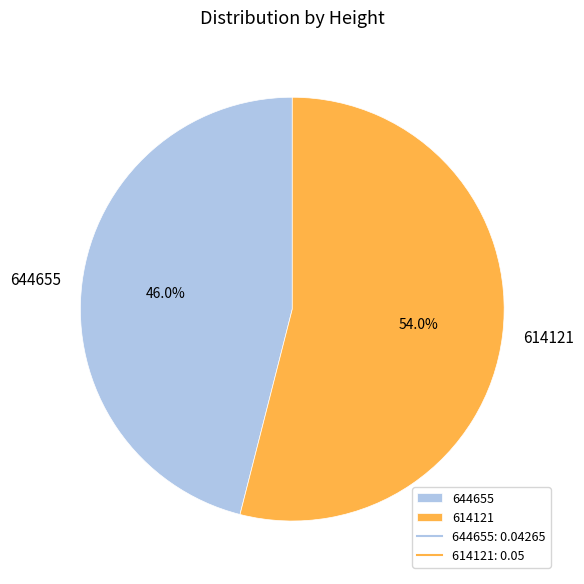

True or false: 644655 accounts for 46% of the total.

True